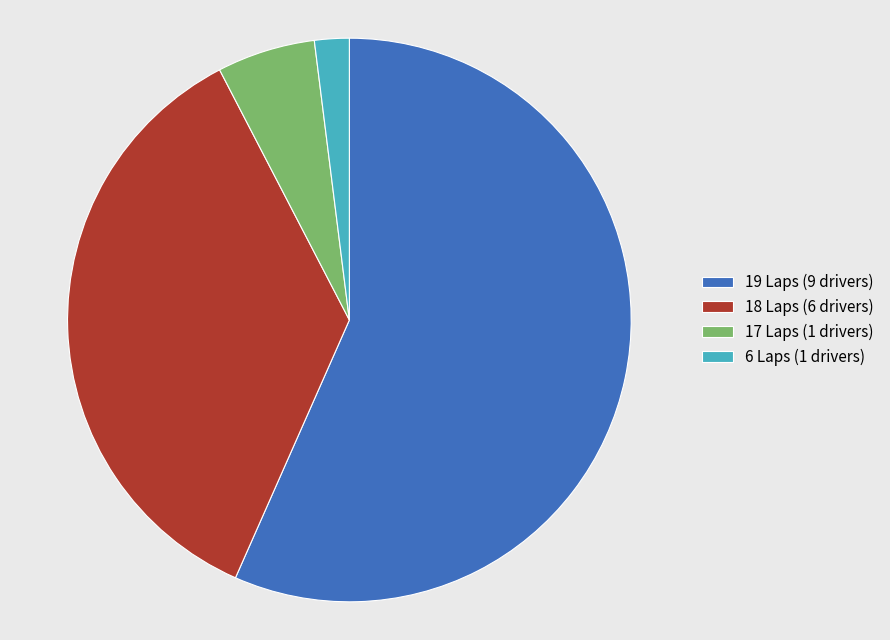

Approximately how many times larger is the value at 19 Laps (9 drivers) compared to 6 Laps (1 drivers)?

28.5